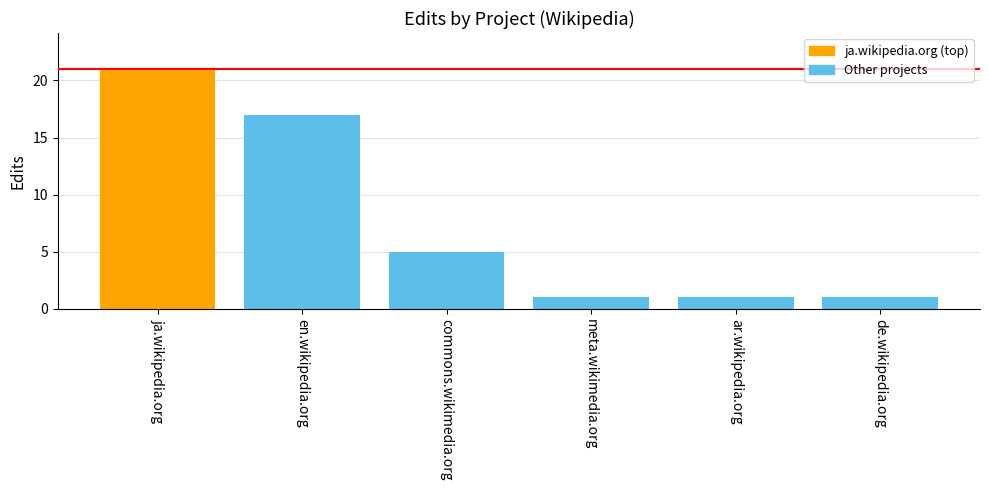

What is the difference between the maximum and second lowest values?

20